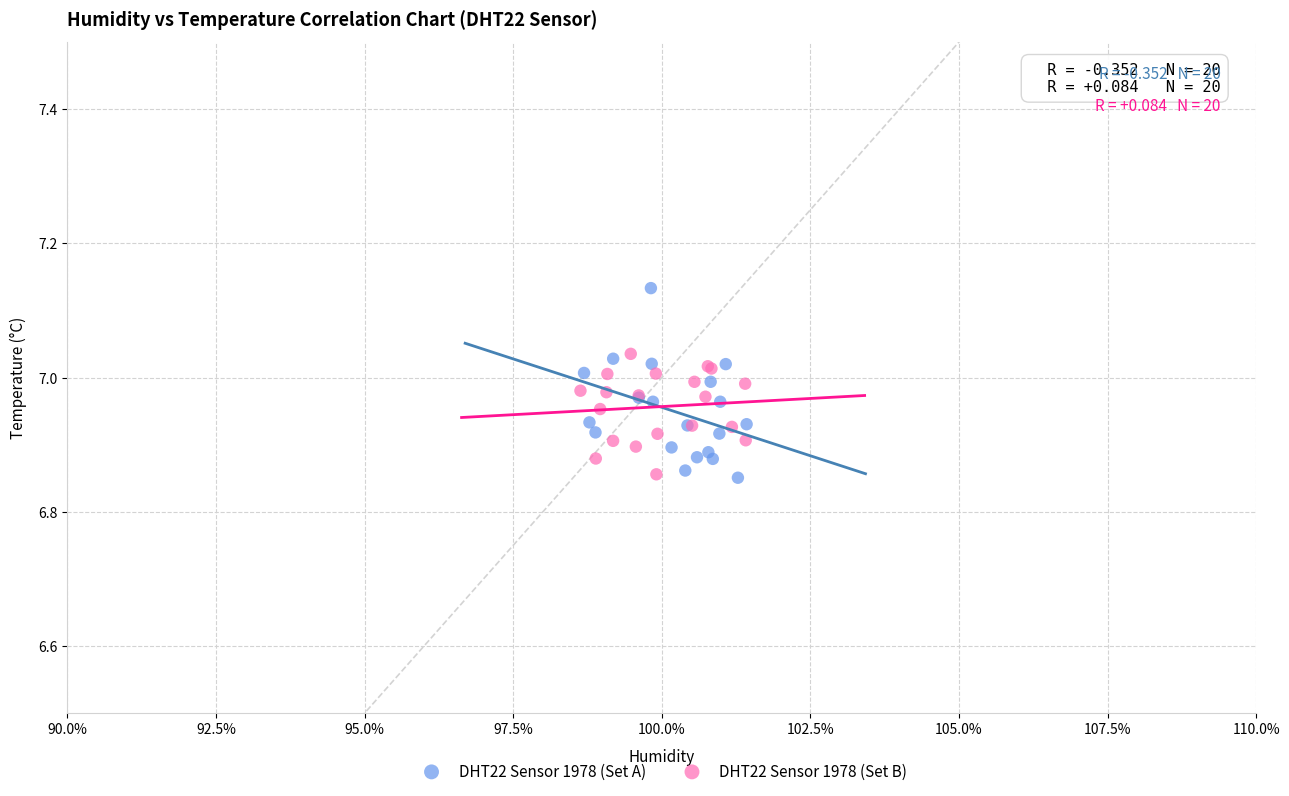

Which series has the largest Y range (max minus min)?

DHT22 Sensor 1978 (Set A)